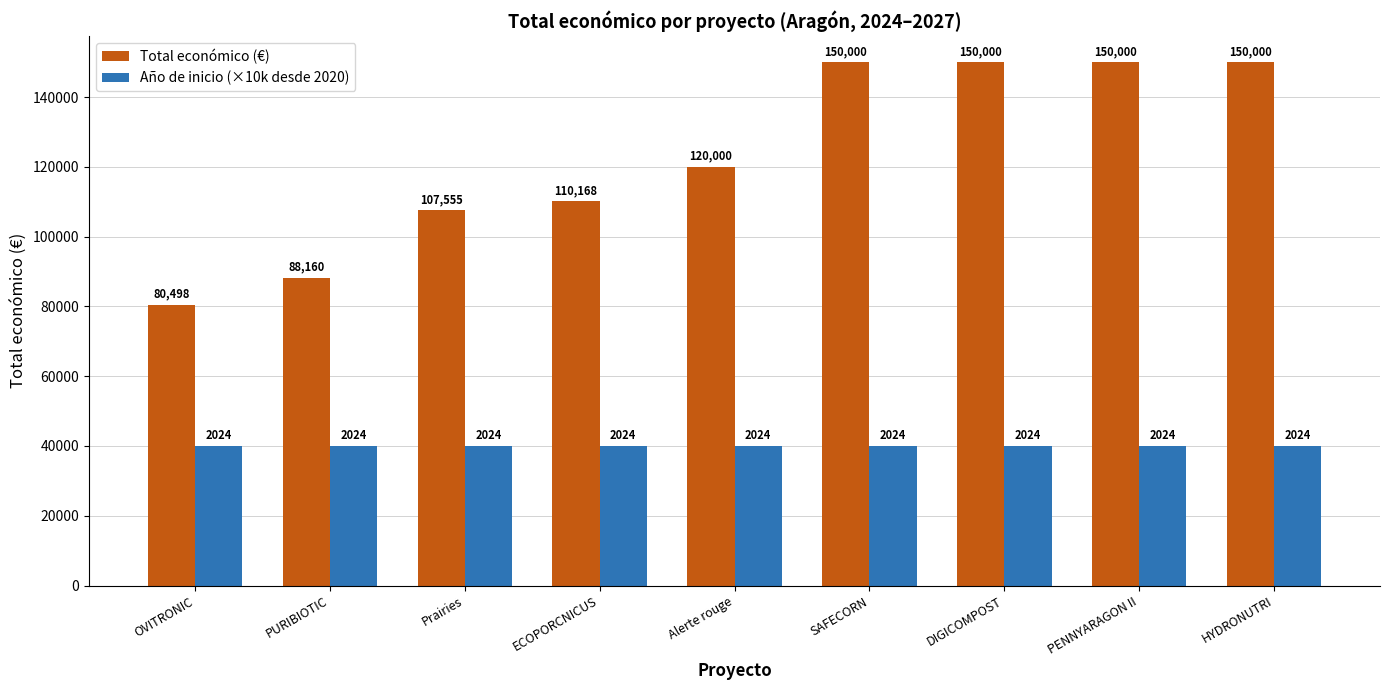

What is the value of the Total económico (€) bar at the 8th from the left?

150000